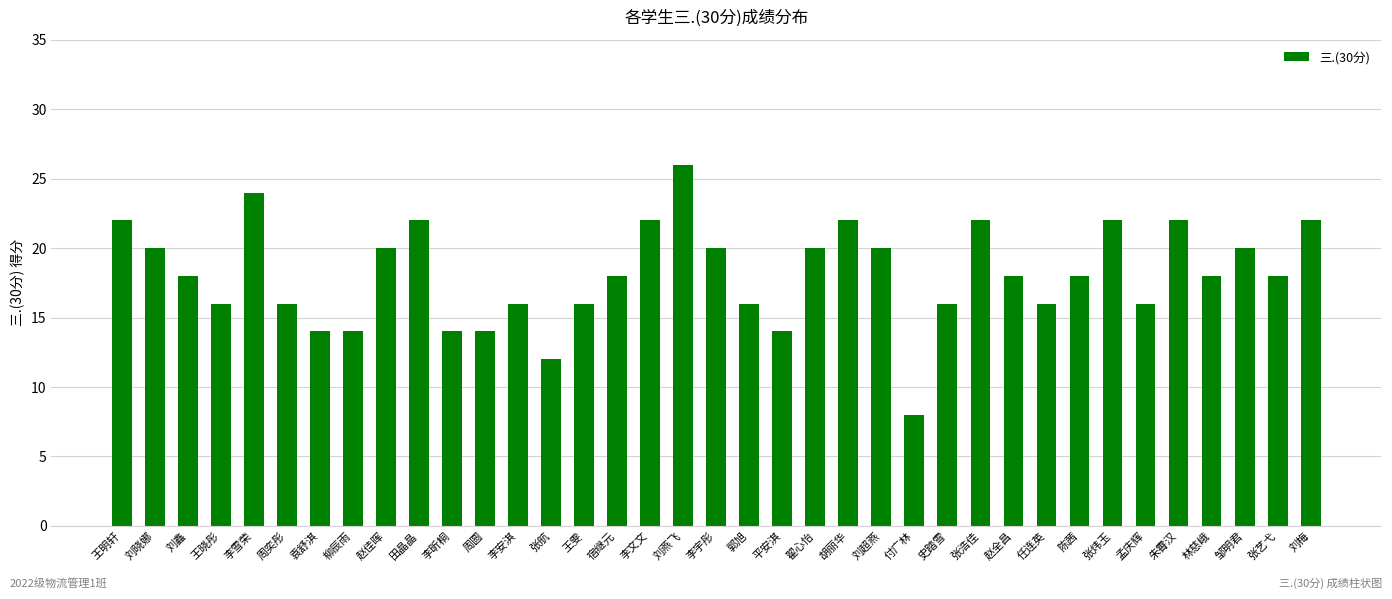

Reading right to left, list all the values displayed in this chart.

刘梅=22	张艺弋=18	邹明君=20	林慈峨=18	朱霄汉=22	孟庆辉=16	张炜玉=22	陈茜=18	任连英=16	赵全昌=18	张浩佳=22	史踏雪=16	付广林=8	刘超燕=20	胡丽华=22	翟心怡=20	平安淇=14	郭旭=16	李宇彤=20	刘燕飞=26	李文文=22	宿继元=18	王雯=16	张航=12	李安淇=16	周圆=14	李昕桐=14	田晶晶=22	赵佳晖=20	柳辰雨=14	袁舒淇=14	周奕彤=16	李雪荣=24	王晓彤=16	刘鑫=18	刘晓娜=20	王明轩=22